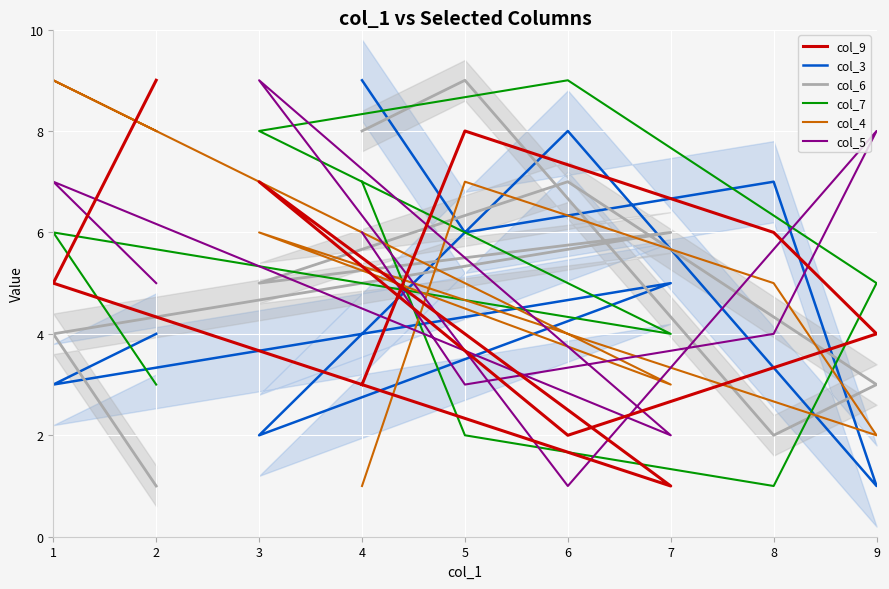

How many interior local peaks does the col_5 series have?

3